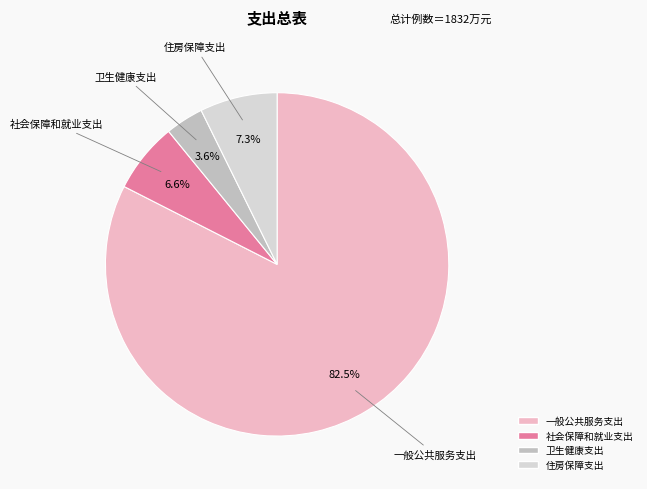

How many segments does this pie chart have?

4